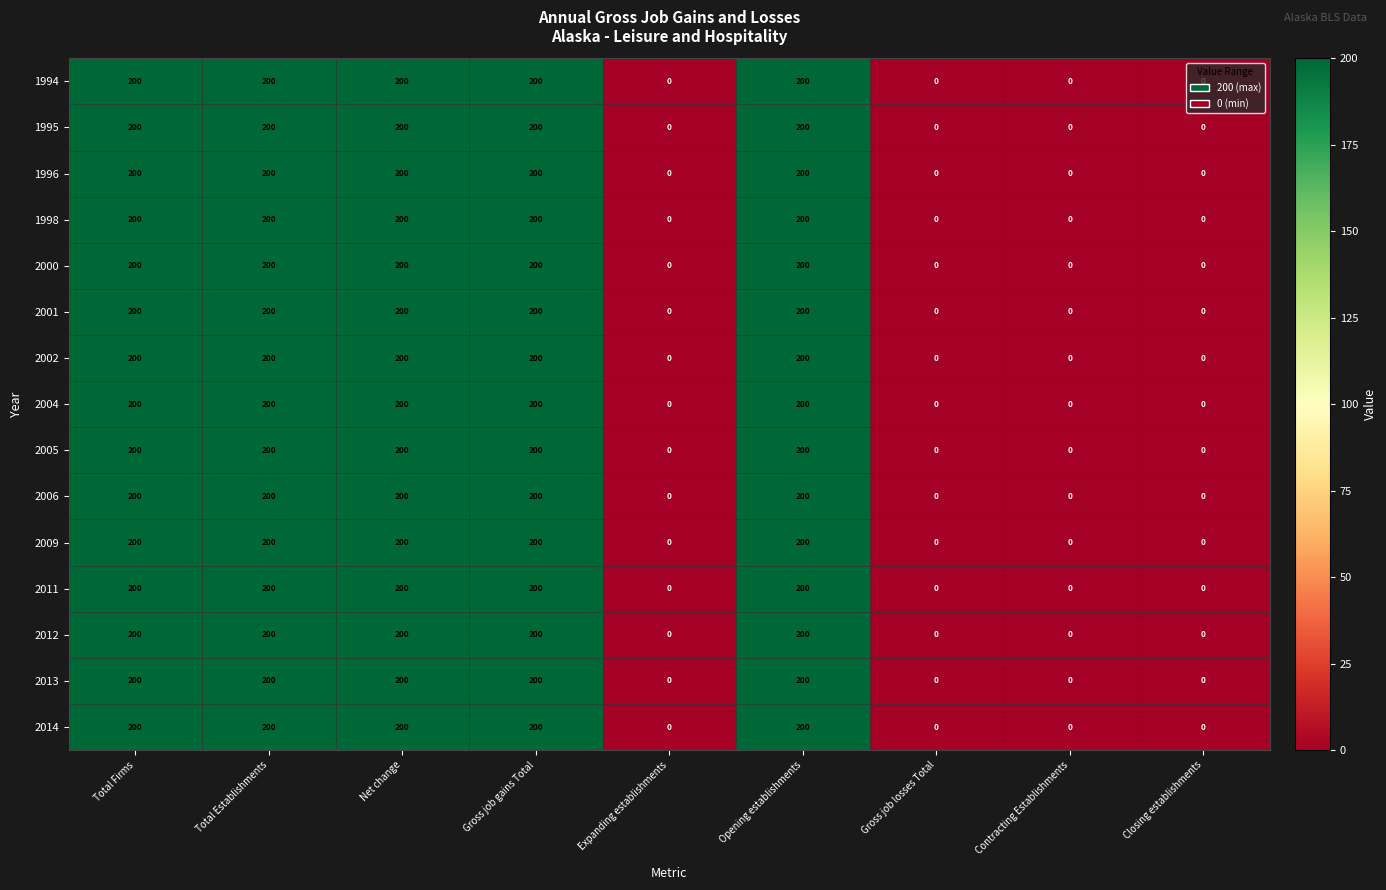

What is the maximum value shown in the chart?

200